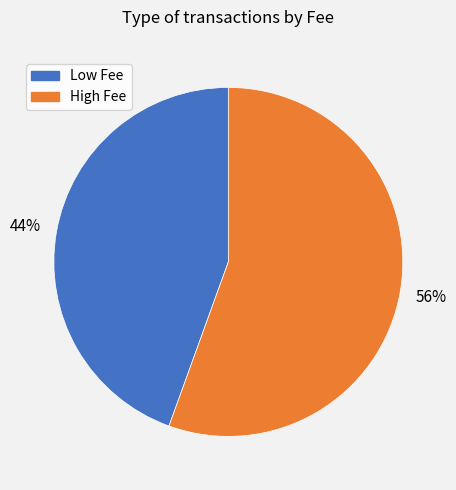

To the nearest percent, what is the average slice percentage?

50%